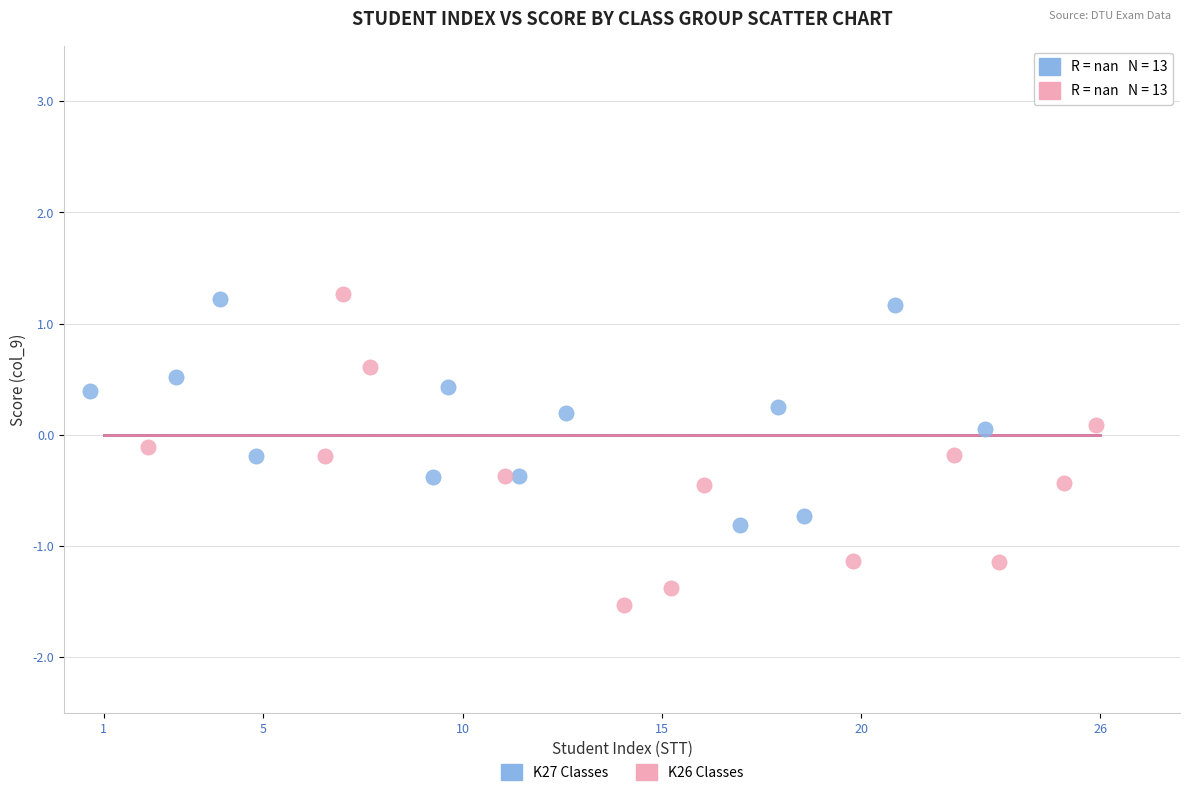

Which series has the widest spread of Y values?

K26 Classes